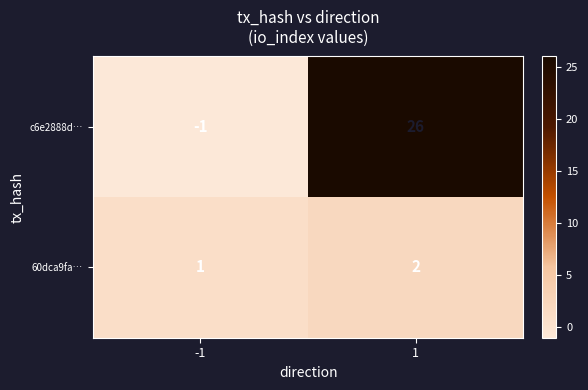

The value of c6e2888d… at -1 is 0. True or false?

False